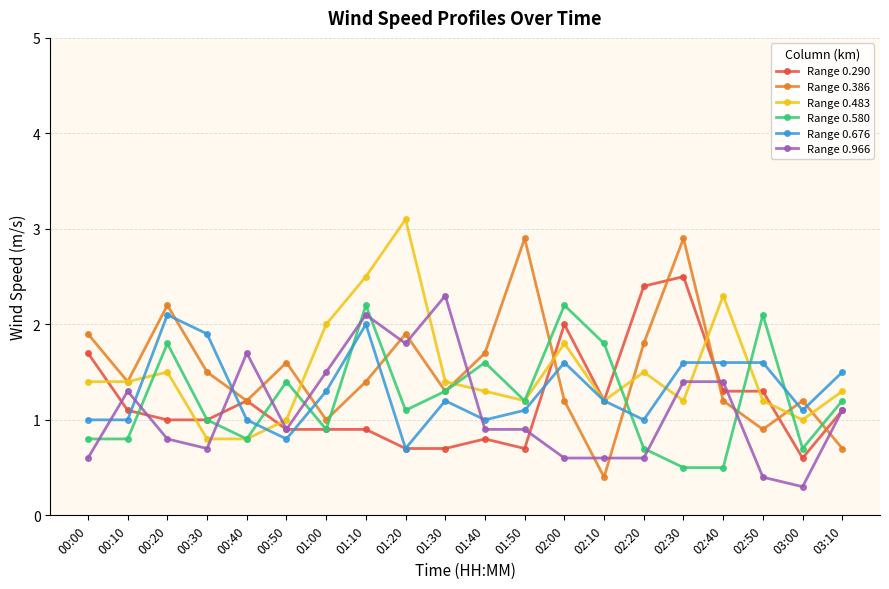

How many series are shown in this chart?

6